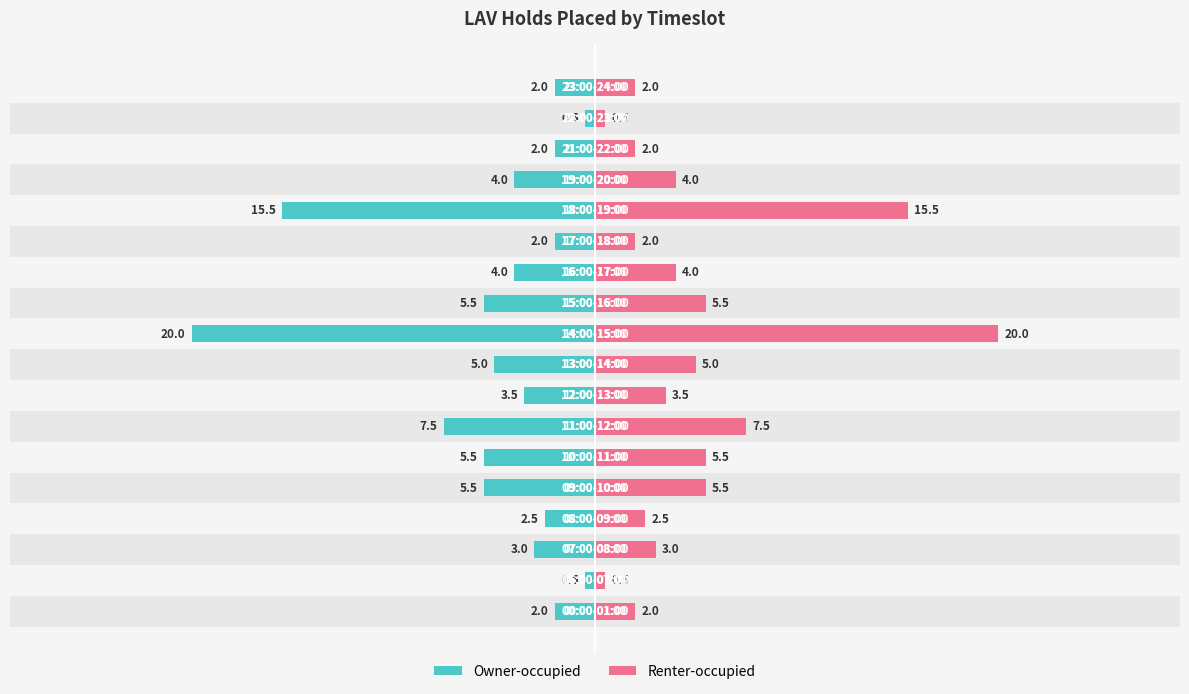

How many categories are shown in the chart?

18